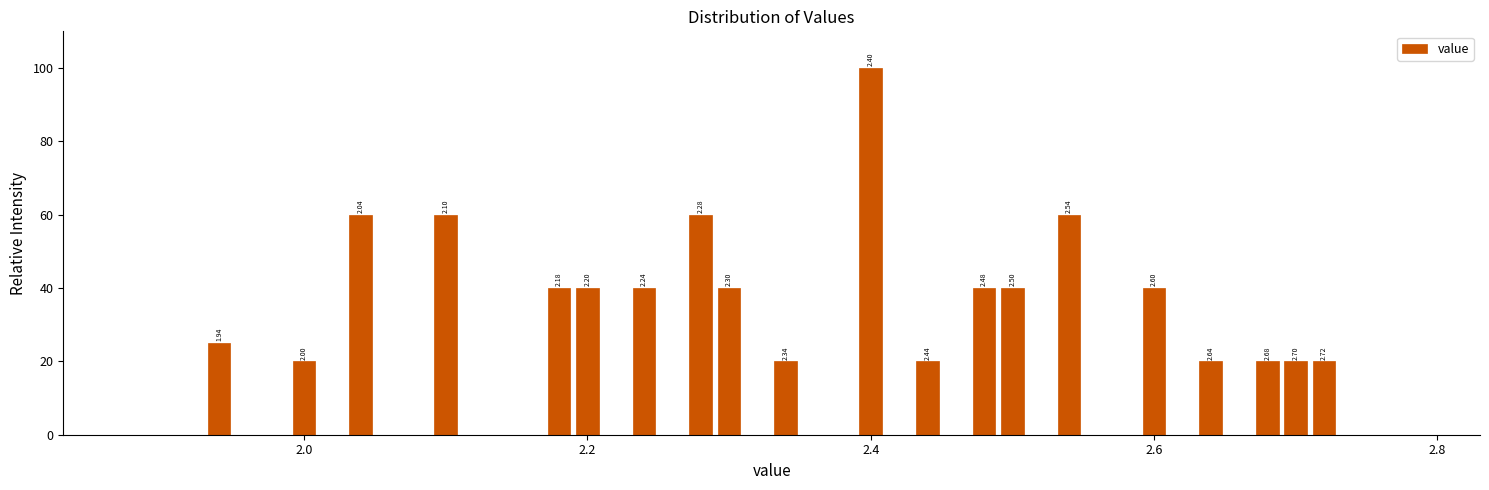

Around what value on the x-axis is the tallest bar? Give the approximate position of its centre, as read against the axis.

2.40